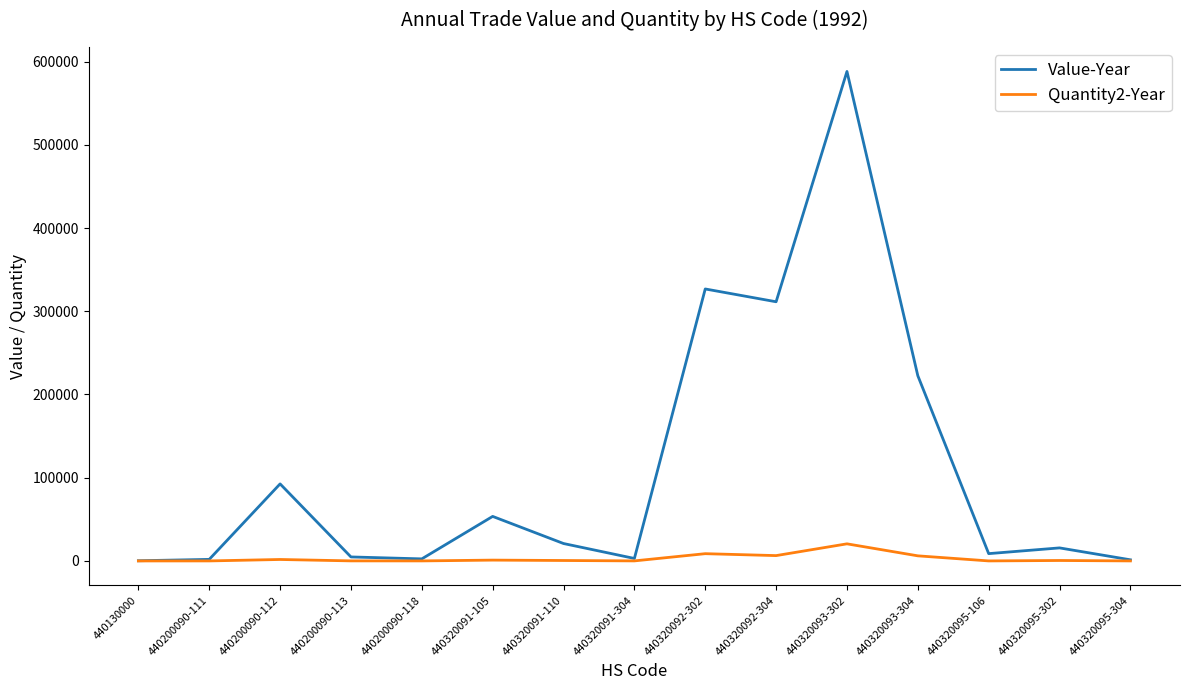

Is the value of Value-Year at 440320093-302 greater than the value of Quantity2-Year at 440320092-304?

Yes